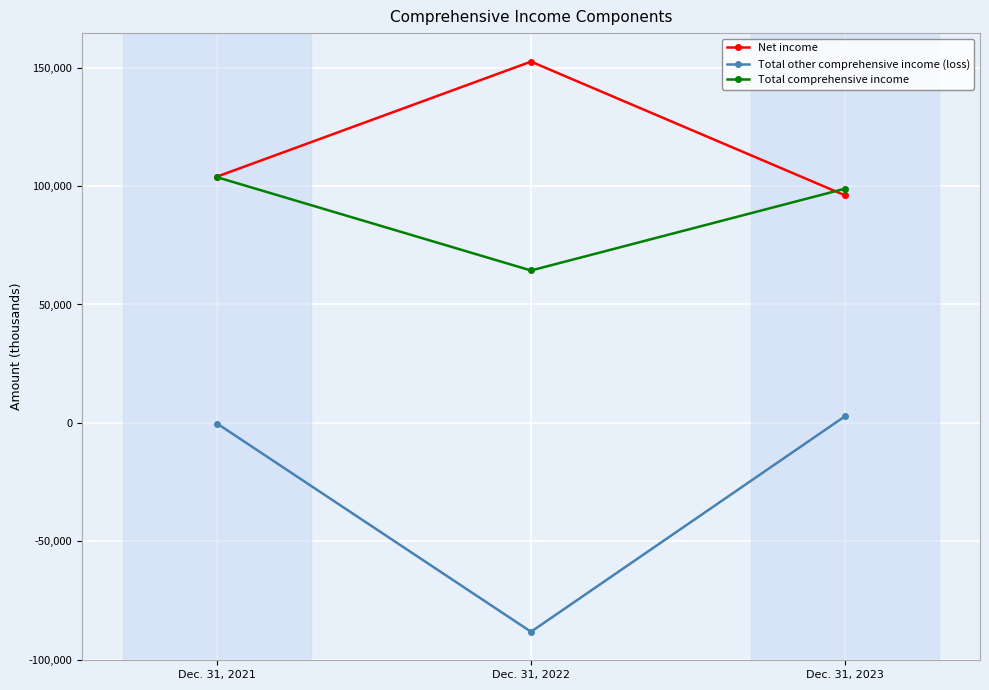

What value does the Total other comprehensive income (loss) series have at Dec. 31, 2023, to the nearest 10?

2800